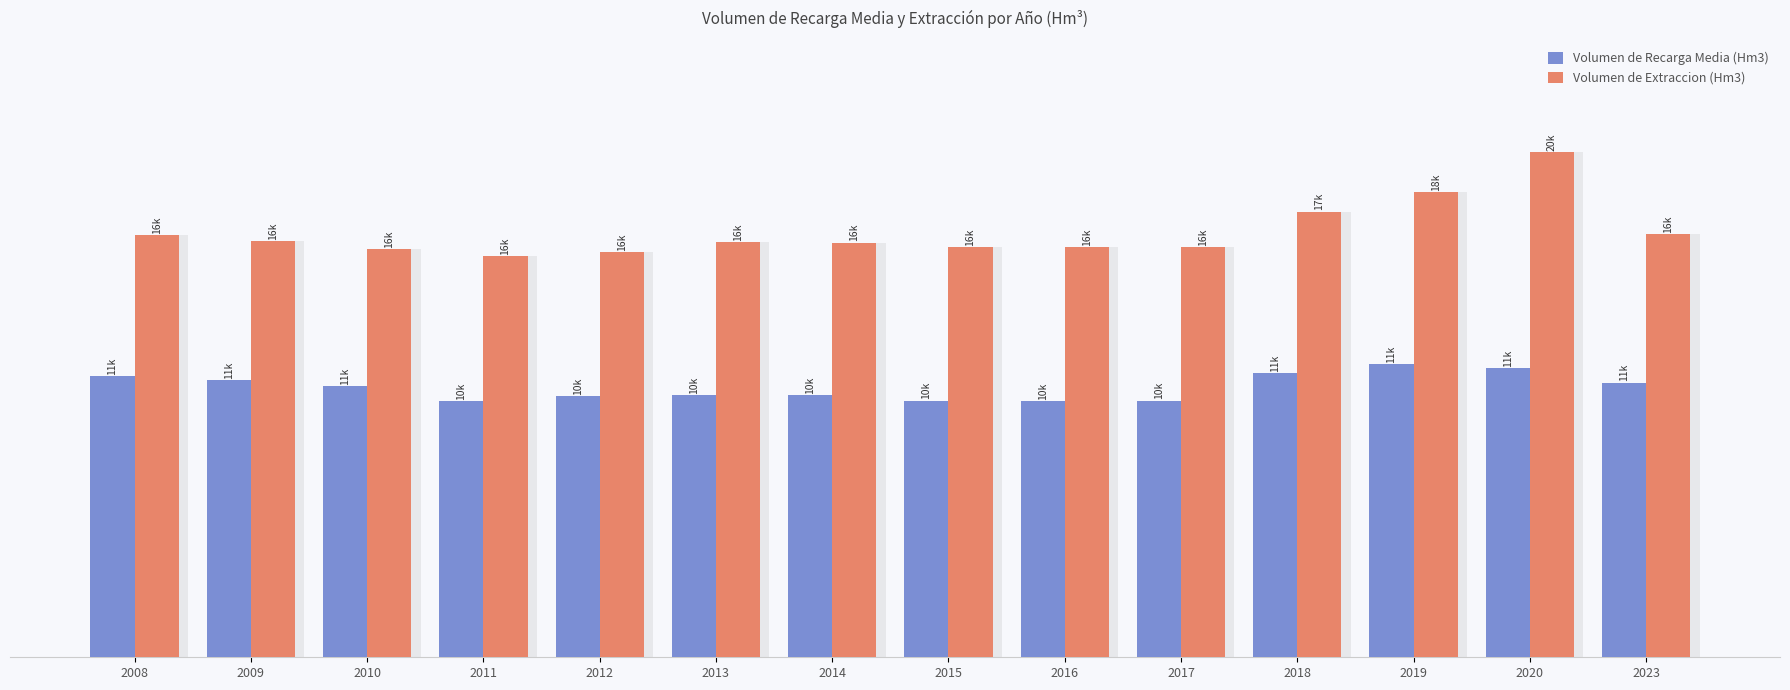

How many values in the Volumen de Extraccion (Hm3) series are below 16081?

7